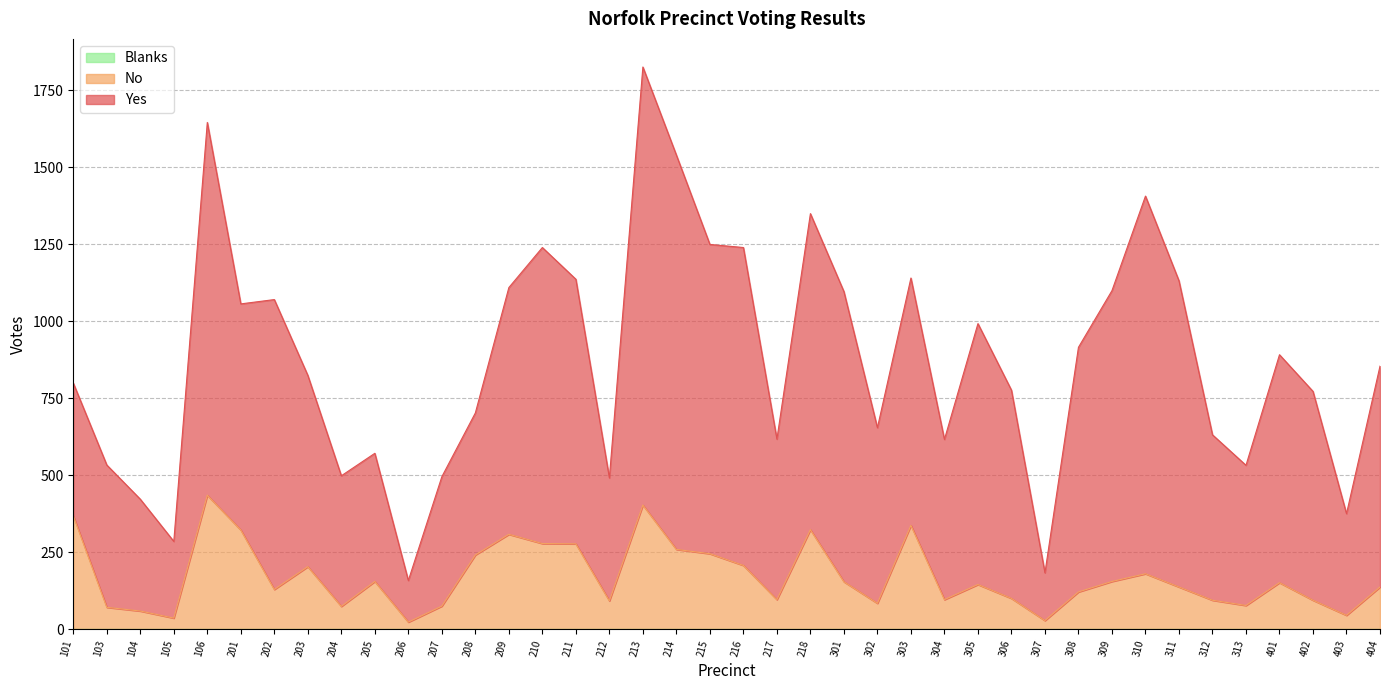

The Yes series shows 621 at 203. True or false?

True